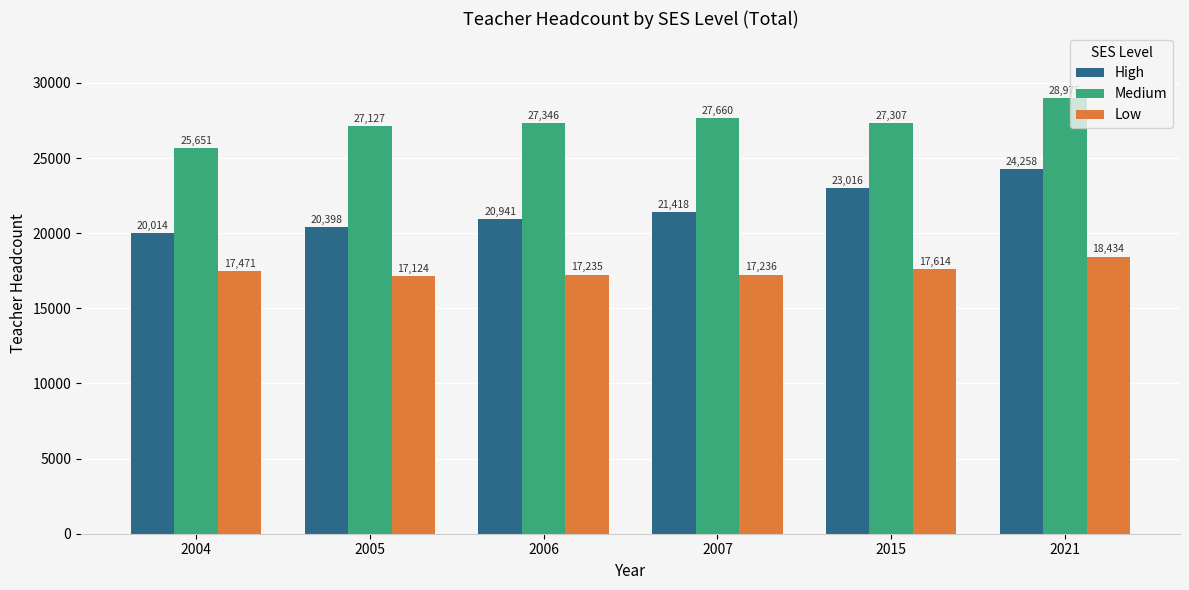

What is the value of the Medium bar at the 5th from the left?

27307